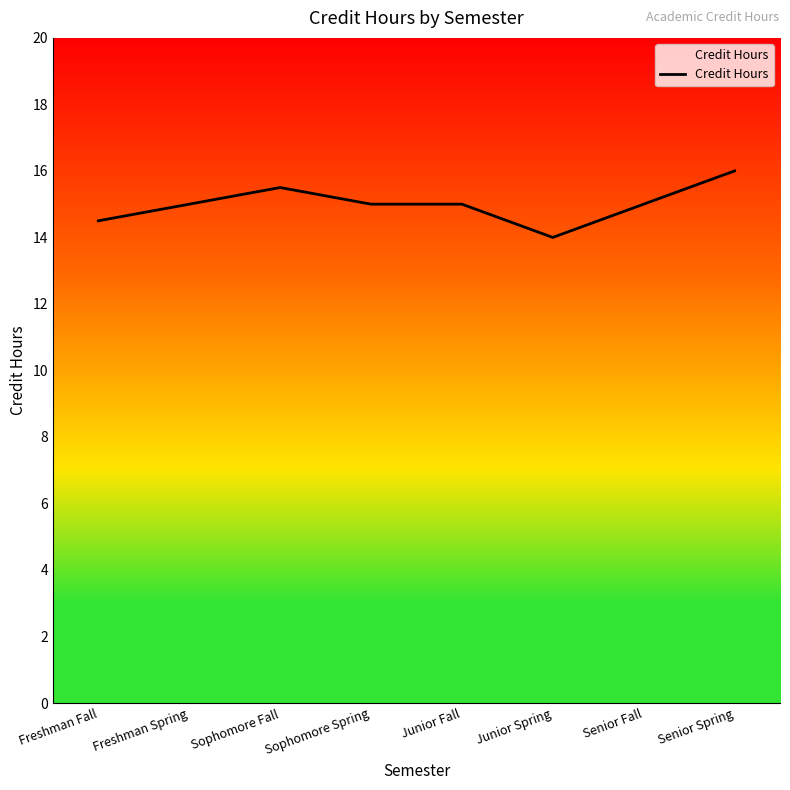

At which category does the data reach its first local peak?

Sophomore Fall